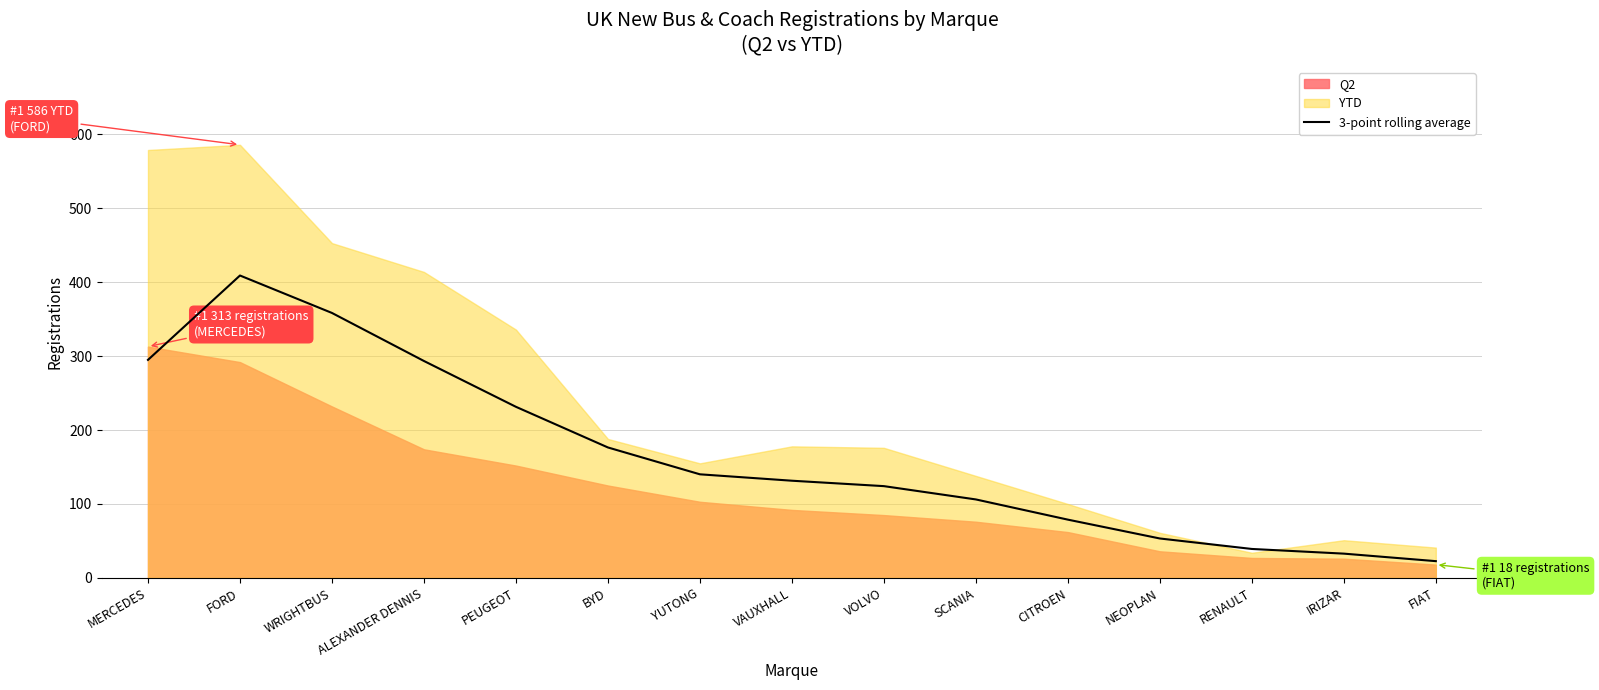

Where does the data first go above 131?

MERCEDES